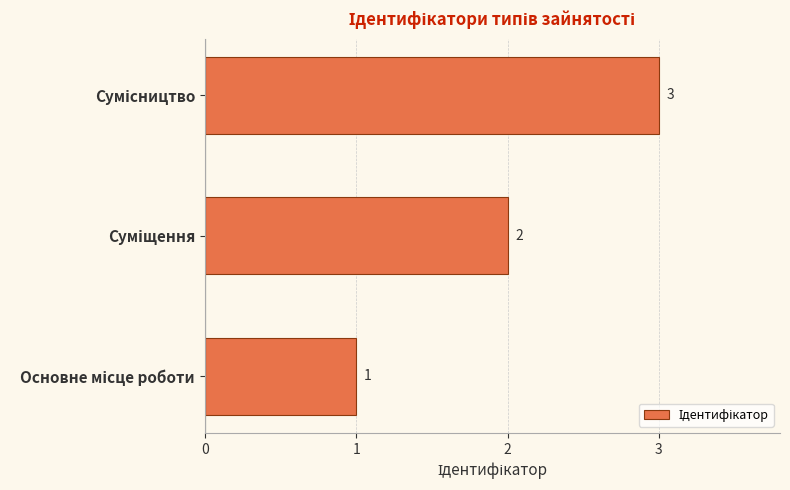

What is the maximum value shown in the chart?

3